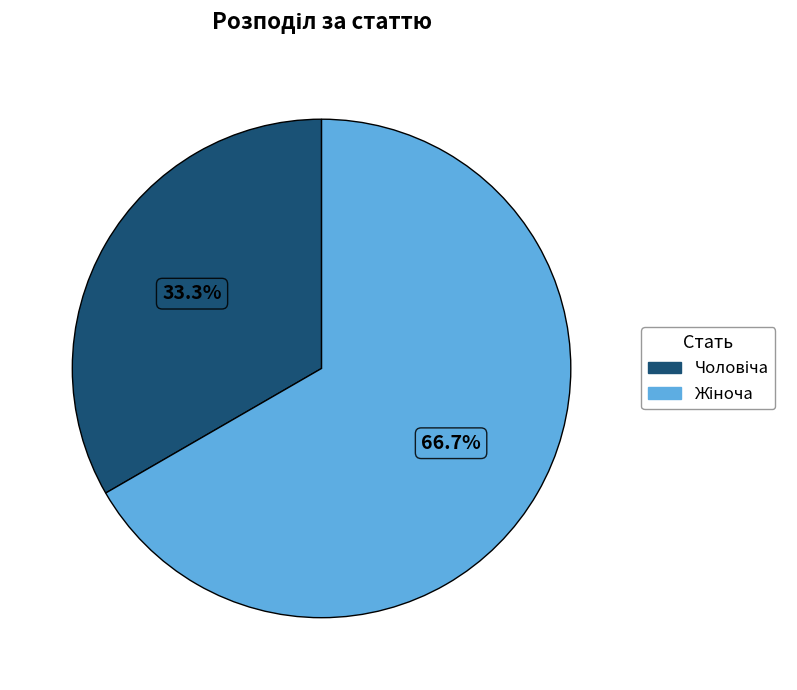

How many segments does this pie chart have?

2